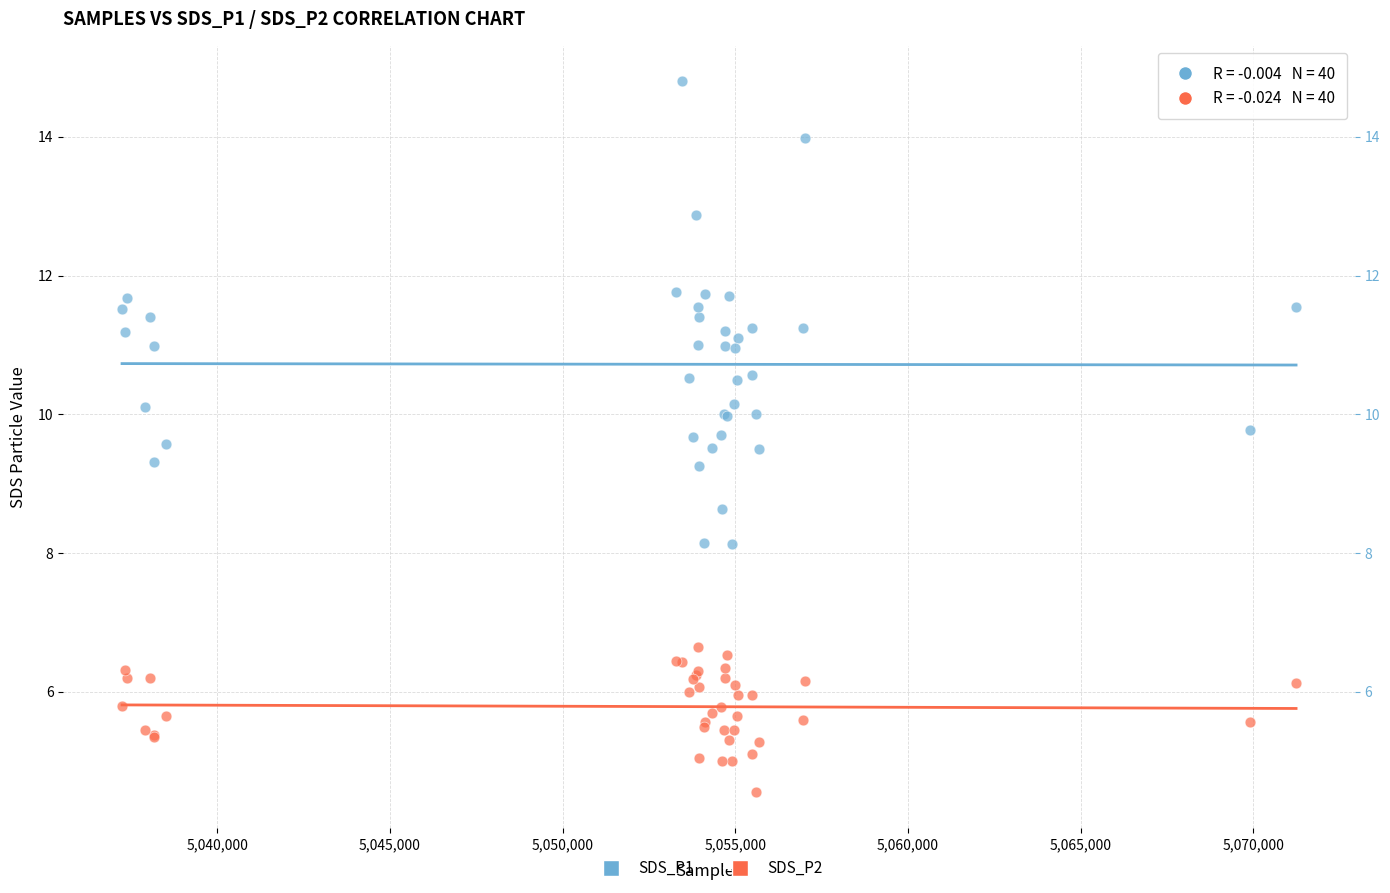

Which series contains the highest Y value?

SDS_P1